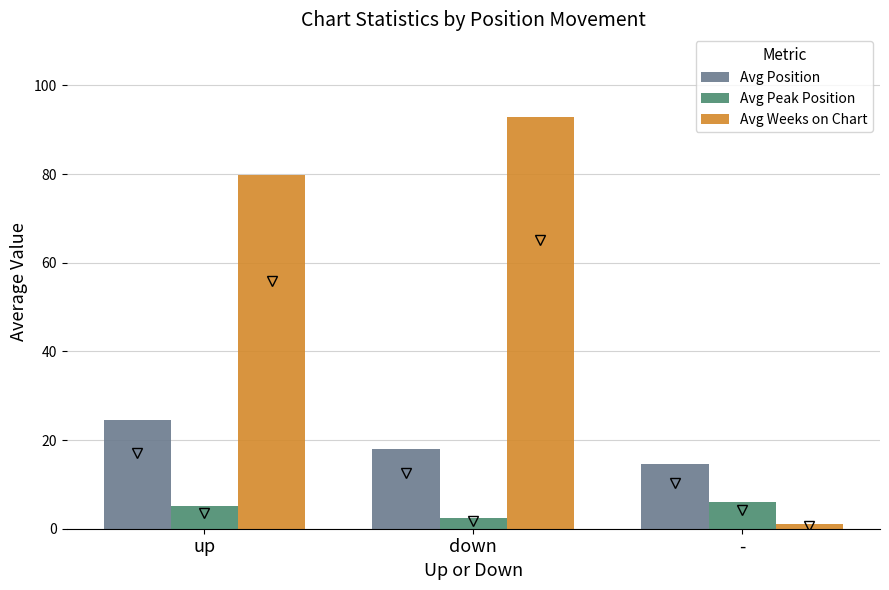

What is the sum of all Avg Peak Position values?

13.6